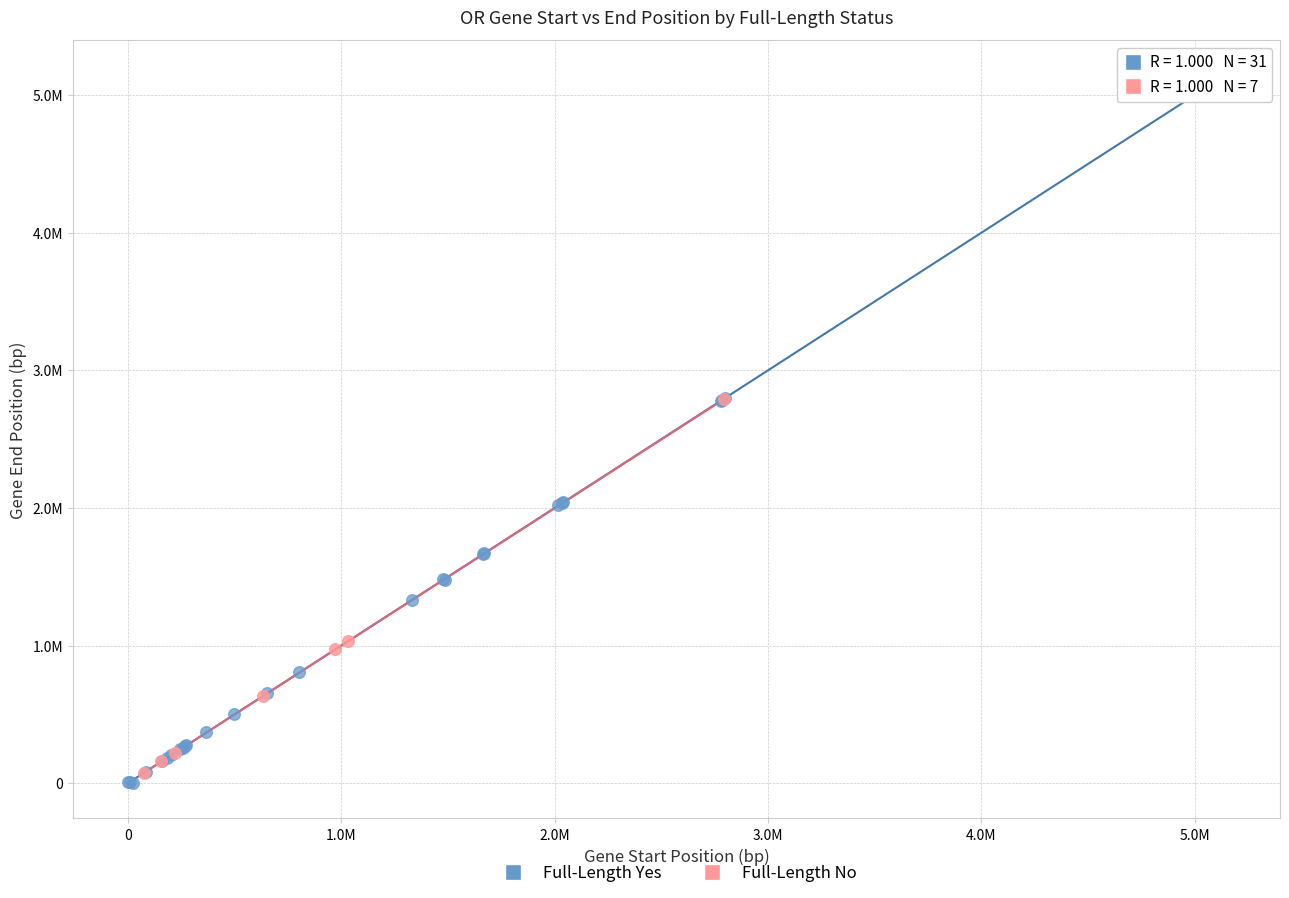

Which series contains the highest Y value?

Full-Length Yes